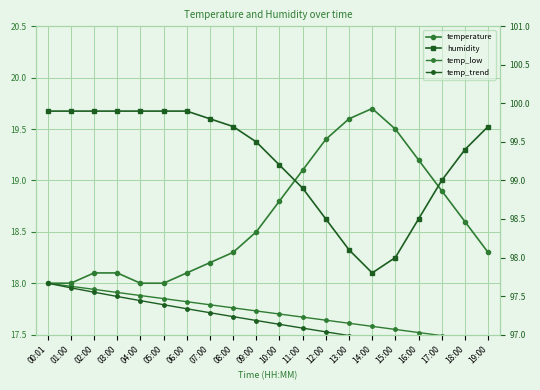

What is the difference between the maximum and minimum values in the humidity series?

2.1